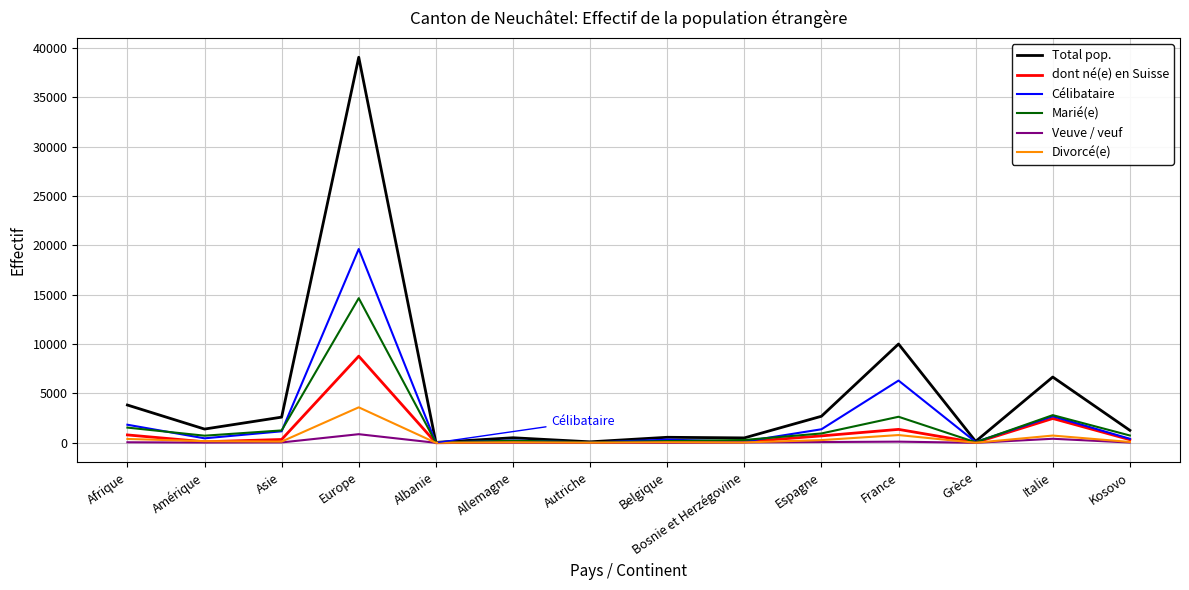

Does the chart display data point markers on the line(s)?

No